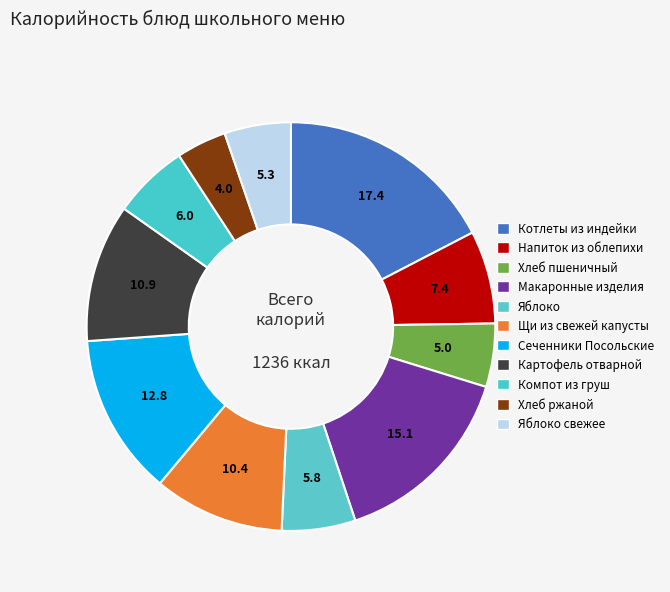

Count the number of slices in the pie.

11